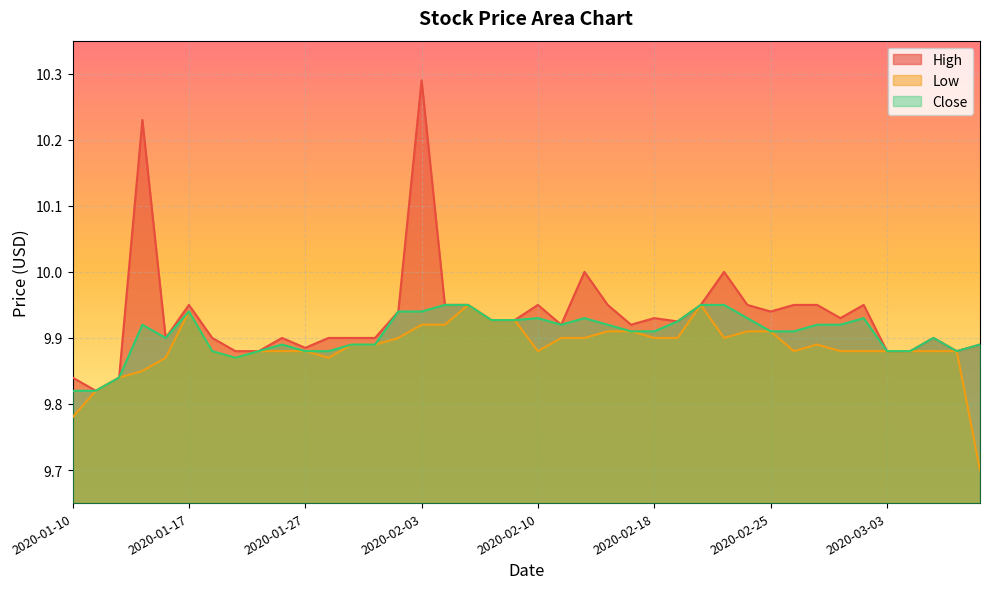

The value of Low at 2020-01-23 is 9.9. True or false?

True